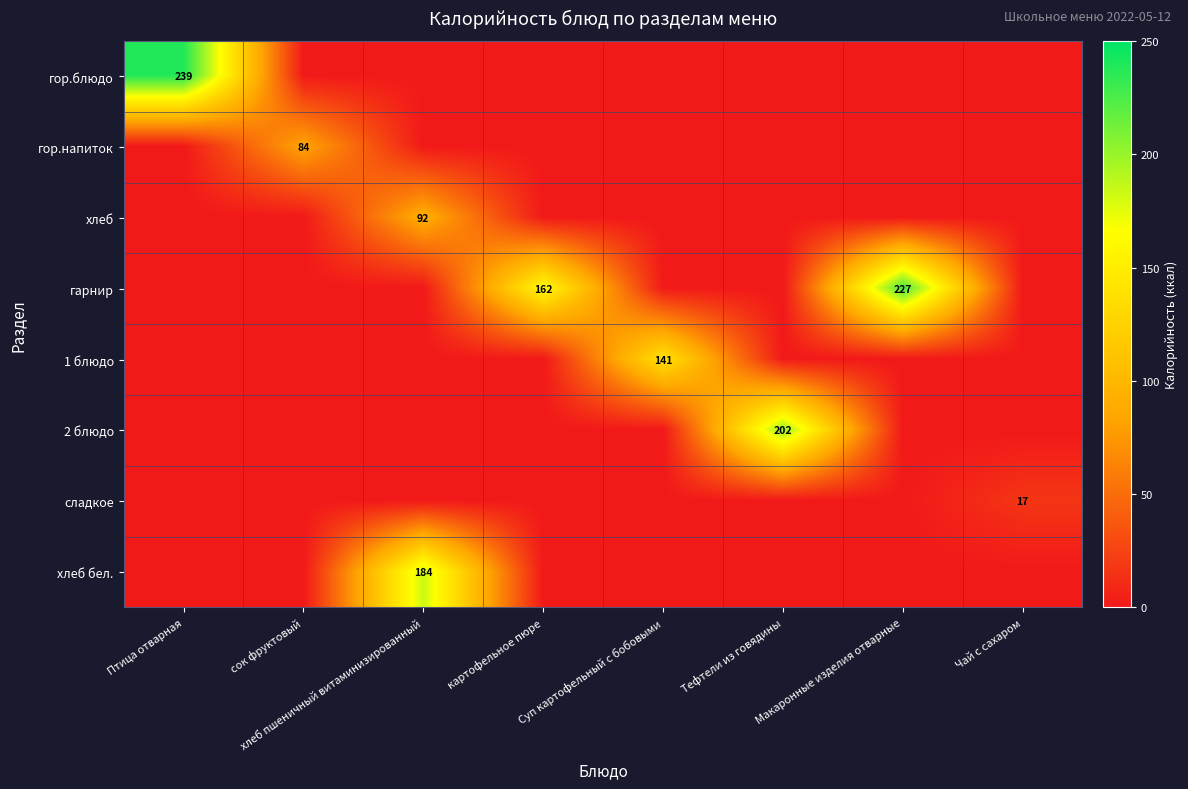

Which has a higher value, сок фруктовый or Птица отварная?

Птица отварная